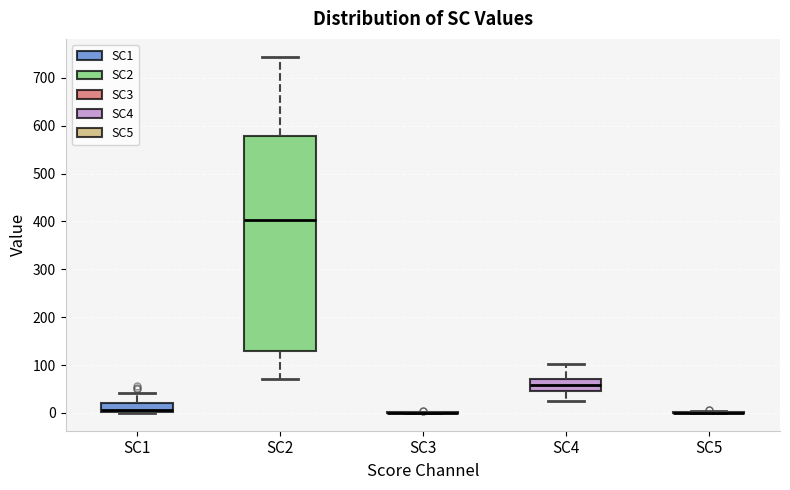

Comparing the boxes themselves (not the whiskers), which one is the tallest?

SC2